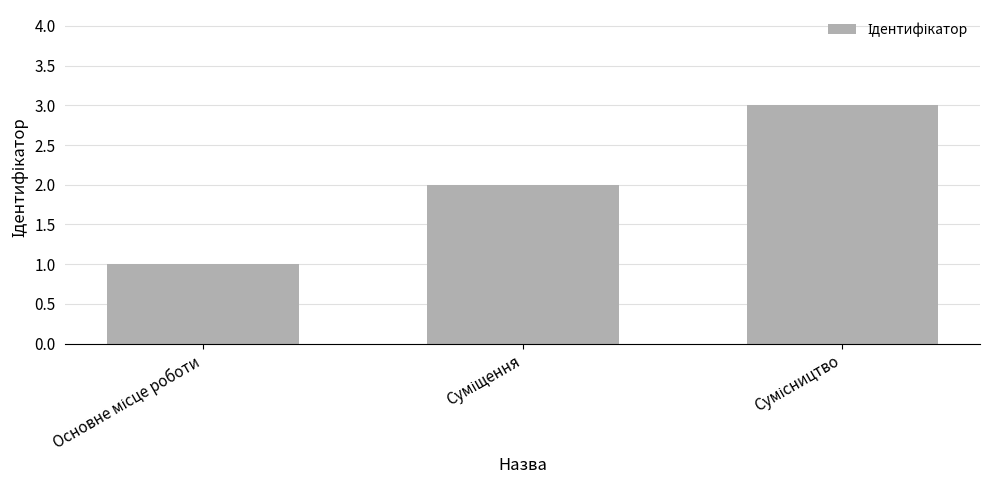

What is the value of the 3rd bar from the left?

3